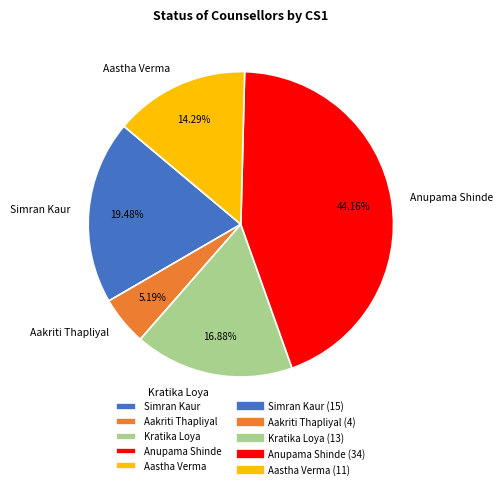

True or false: Anupama Shinde accounts for 57% of the total.

False